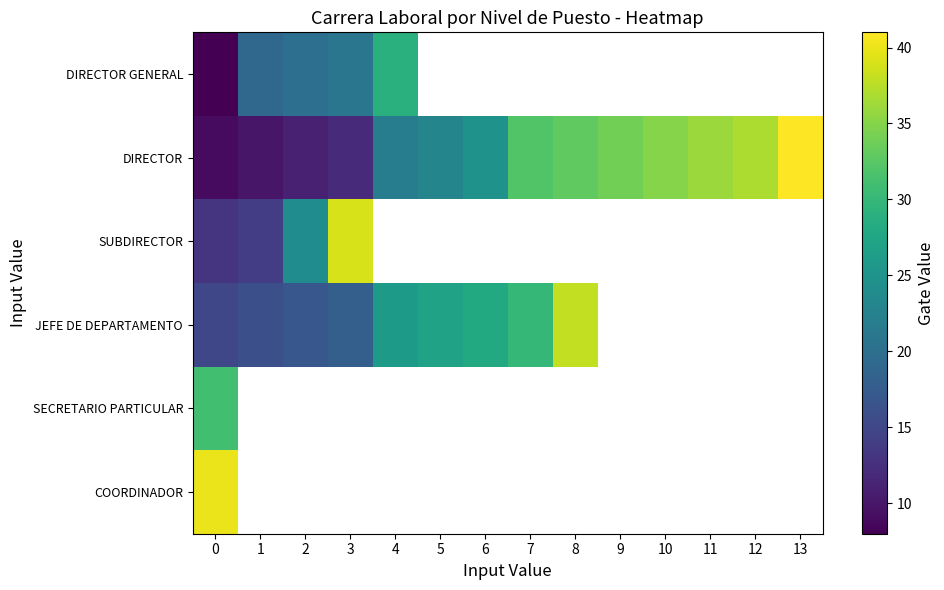

What is the minimum value for DIRECTOR?

9.0